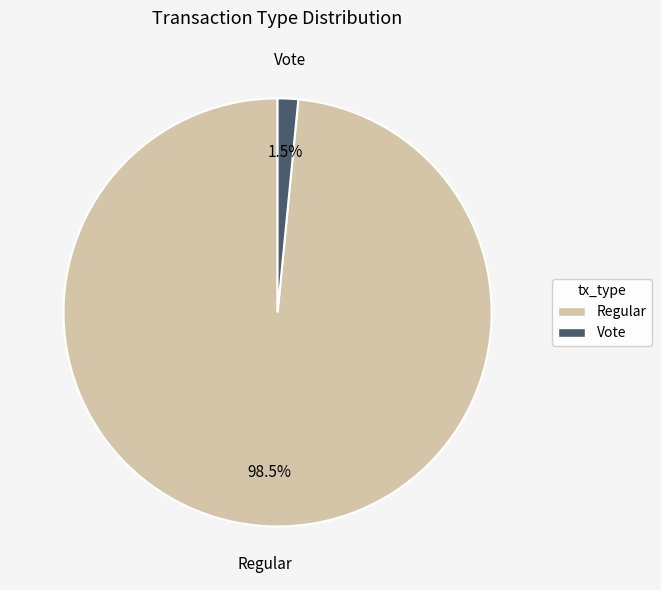

Which slice is the largest?

Regular